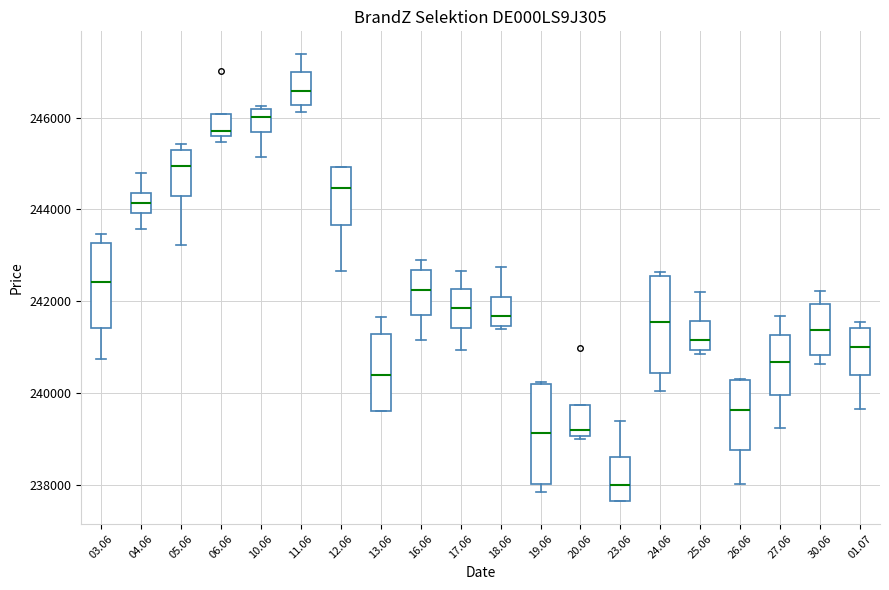

Where does the median line of the box at x = 10.06 sit on the y-axis? The values are not printed on the chart, so give them approximately, as read against the axis.

246000